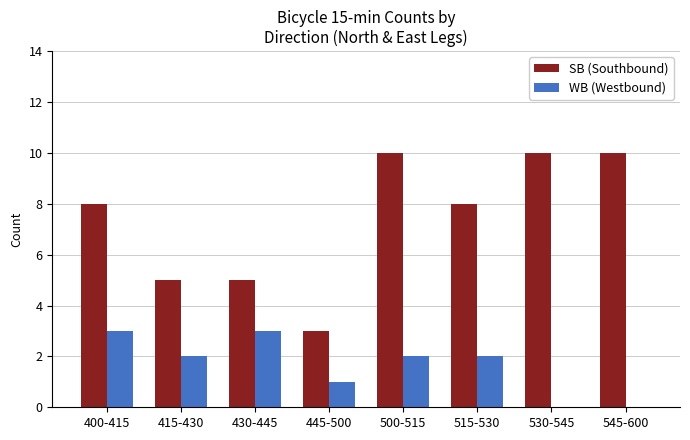

Which series changed the most between 500-515 and 545-600?

WB (Westbound)